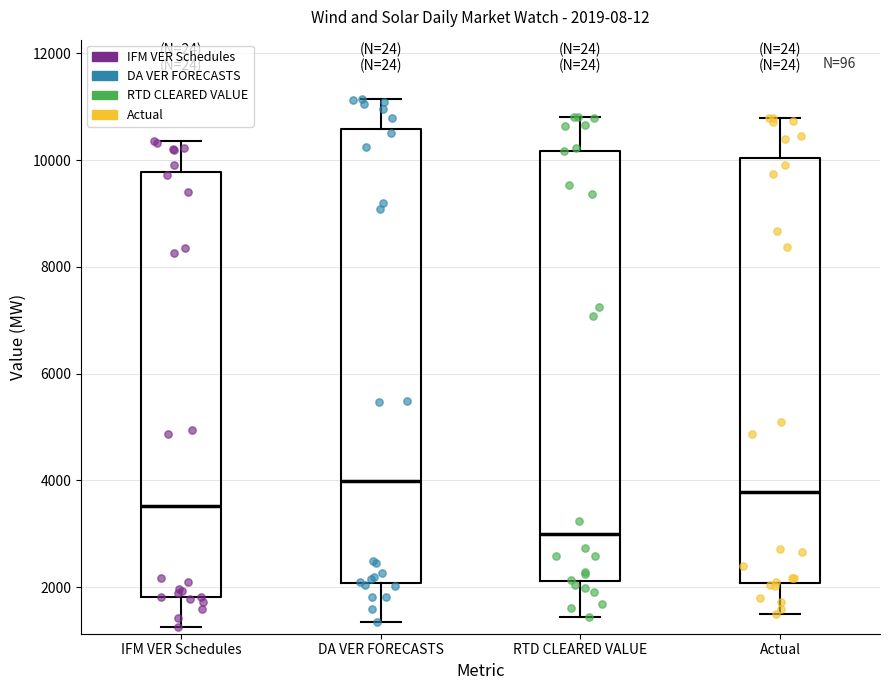

Which box's median line is the lowest?

RTD CLEARED VALUE